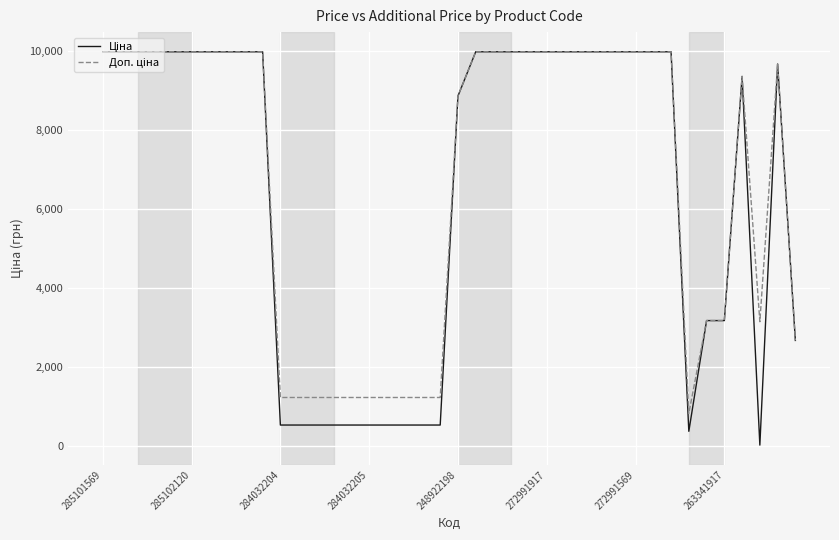

How many lines are shown in the chart?

2